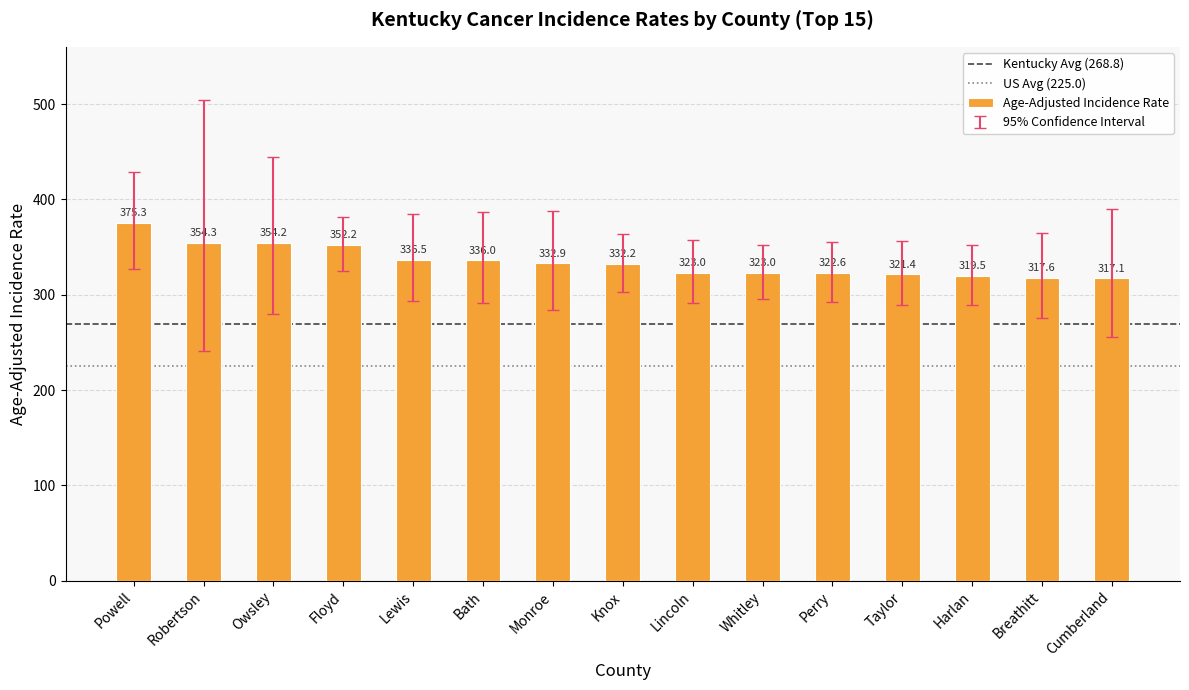

At which category does the chart reach its peak across all series?

Powell